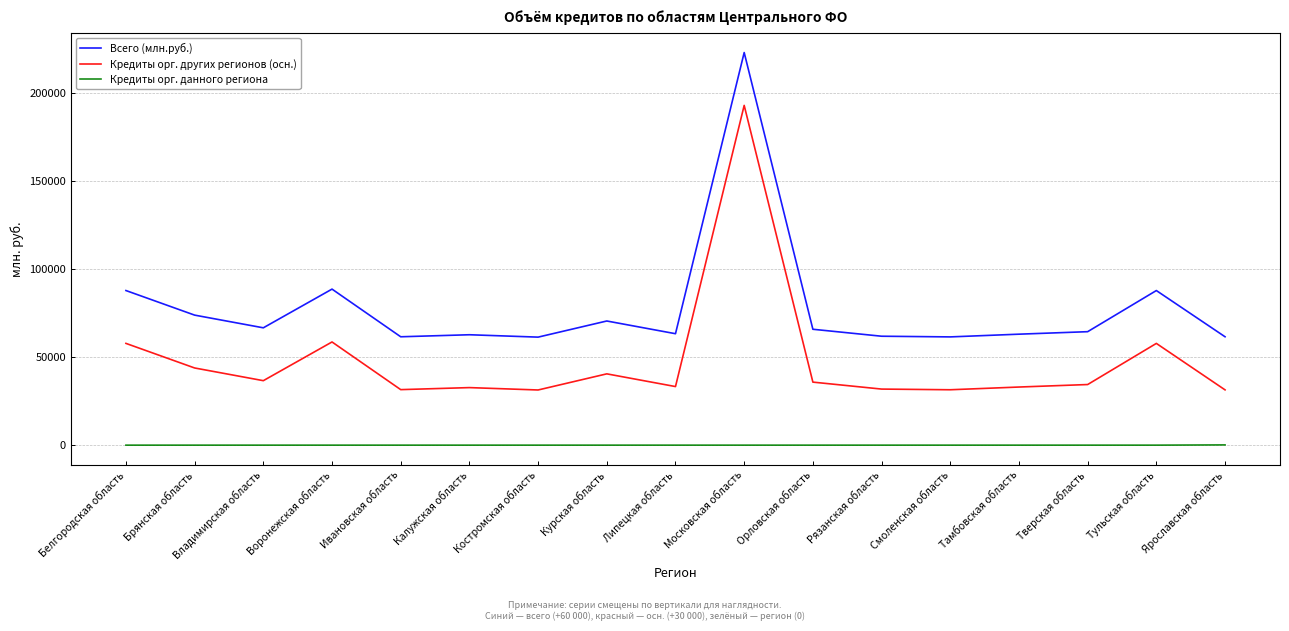

List the series in order of their peak value, lowest first.

Кредиты орг. данного региона, Кредиты орг. других регионов (осн.), Всего (млн.руб.)